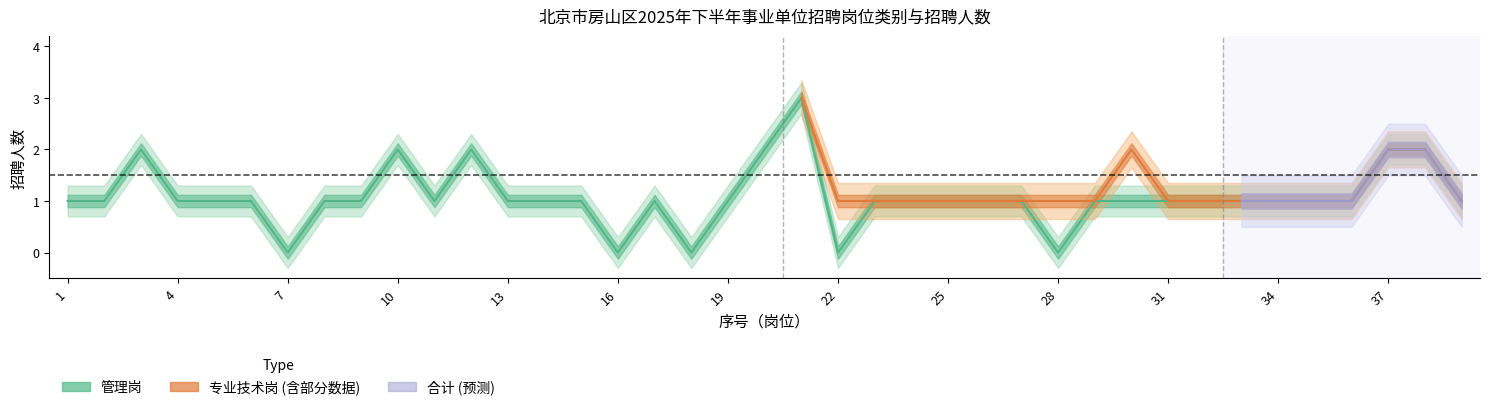

Which label corresponds to the smallest value in the chart?

7